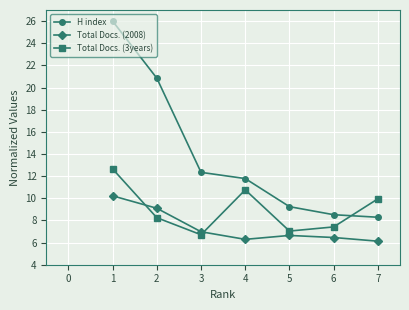

What is the total value across all series at 5?

22.9